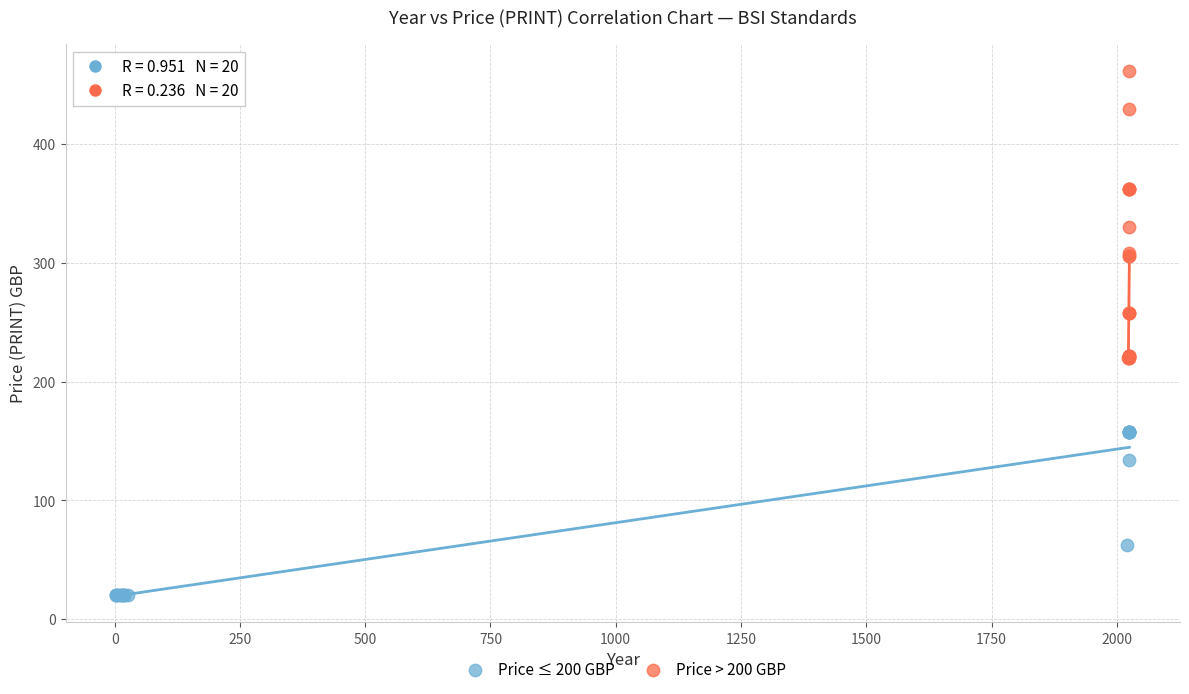

Which series has the widest spread of Y values?

Price > 200 GBP